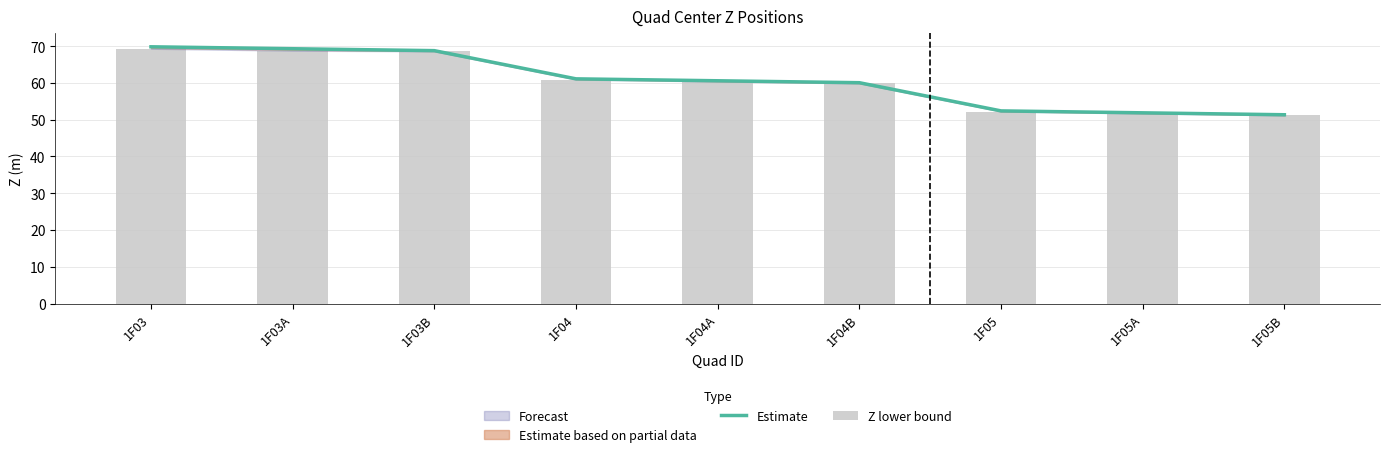

How many data points in Estimate are less than 60?

3